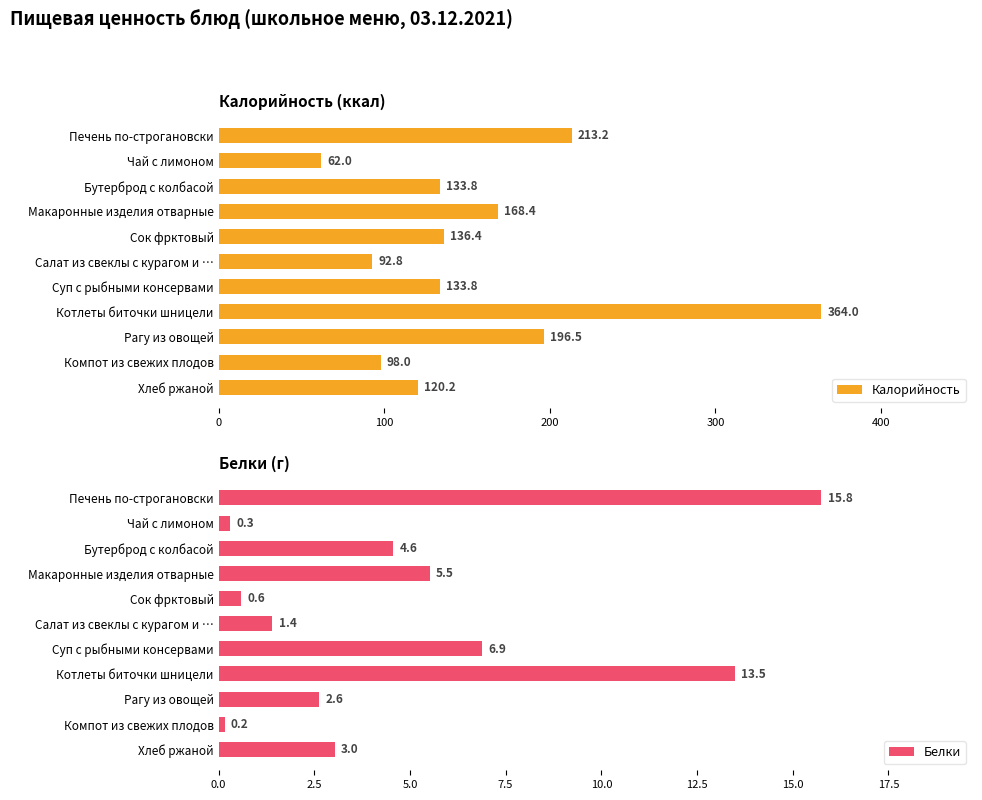

At which label is Калорийность closest to 213?

Печень по-строгановски